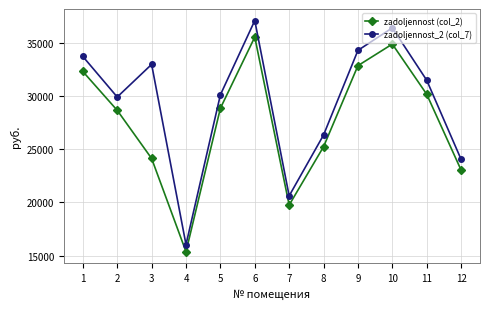

Is it true that zadoljennost_2 (col_7) equals 30133.4 at 5?

True